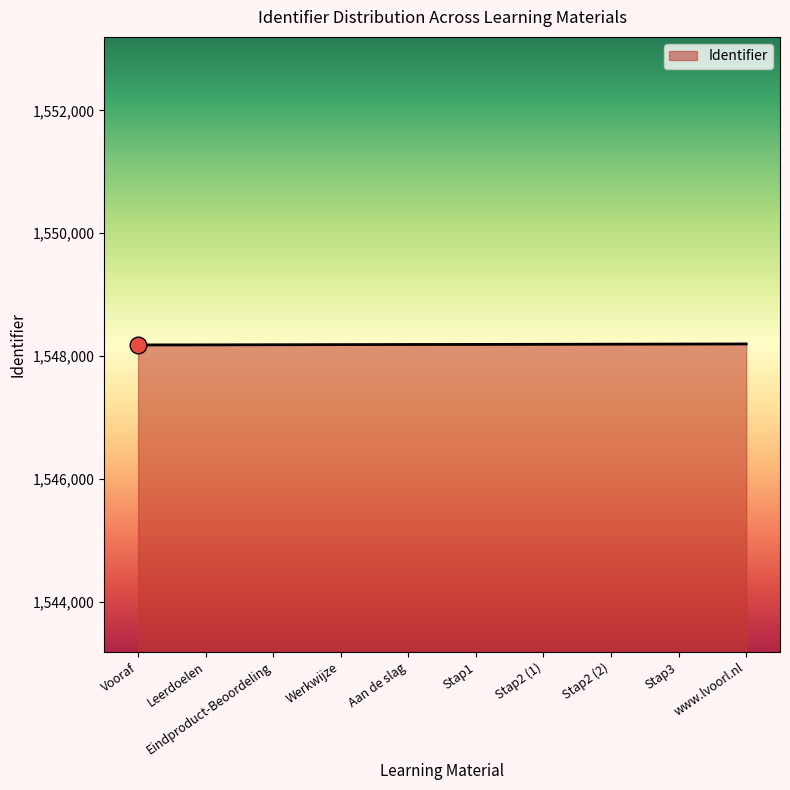

The value at Stap2 (2) is 1548192. True or false?

True